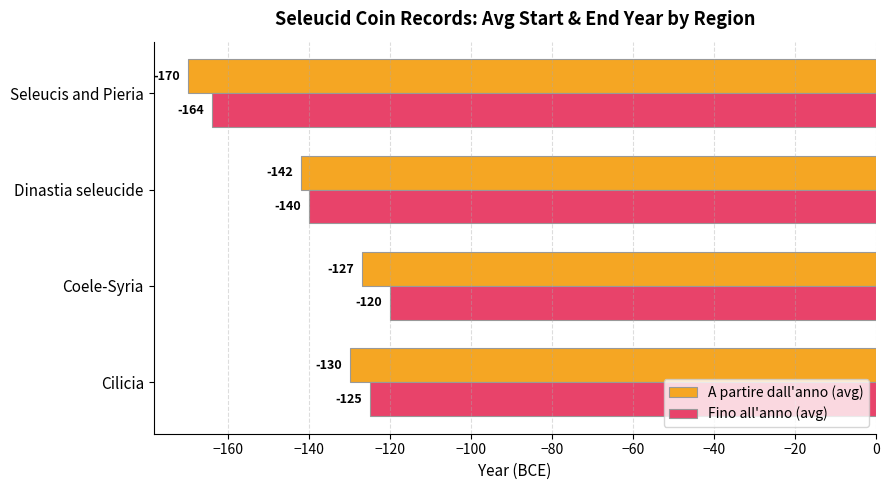

Count the Fino all'anno (avg) values in the range -140 to -120.

3